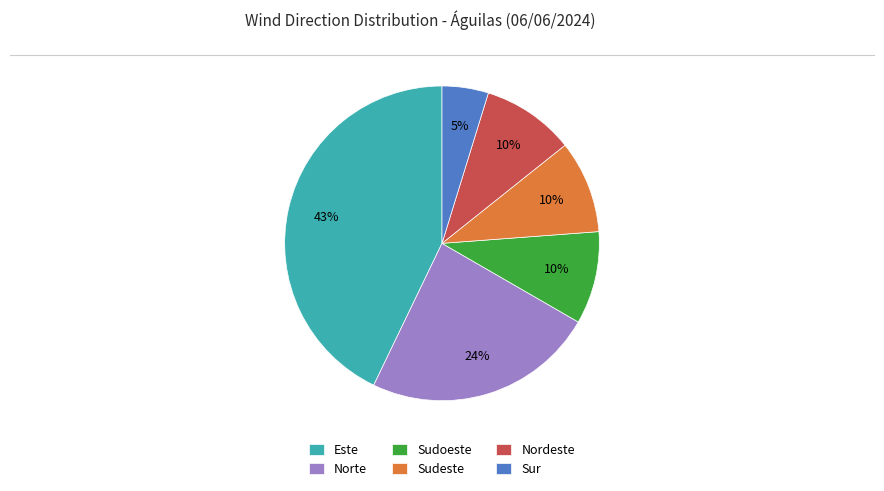

Between Nordeste and Sur, which is larger?

Nordeste